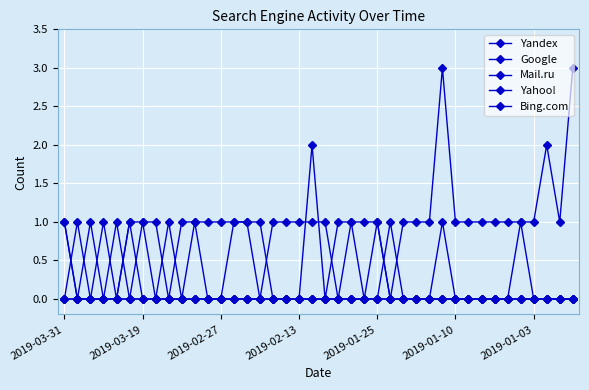

Is this an area chart (filled region under the line)?

No